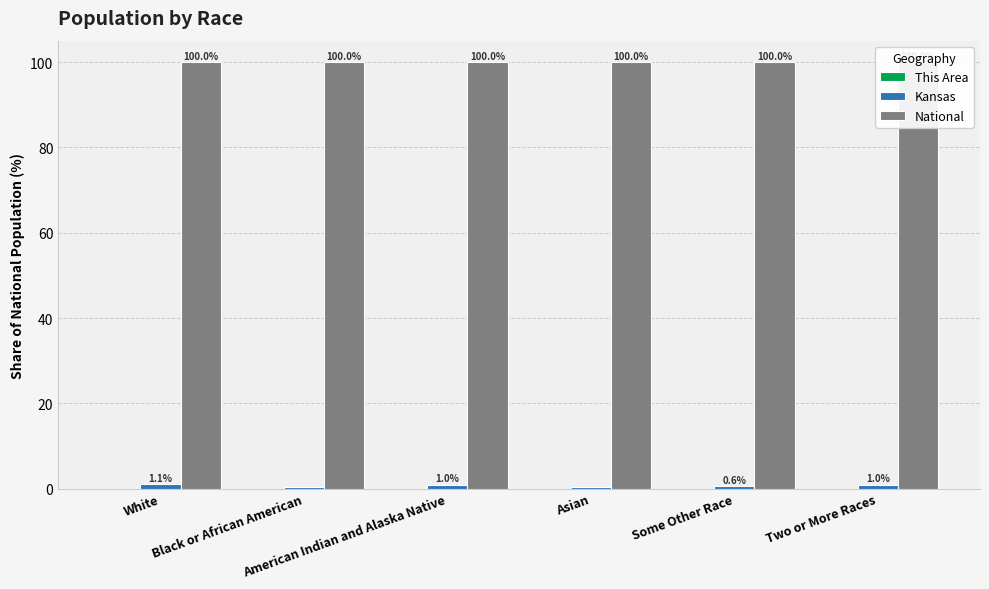

How many bars are there in total?

18